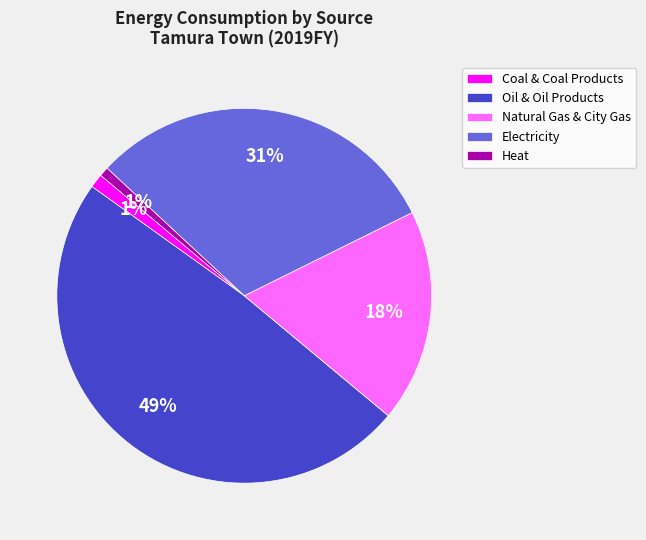

What is the largest slice in the pie chart?

Oil & Oil Products